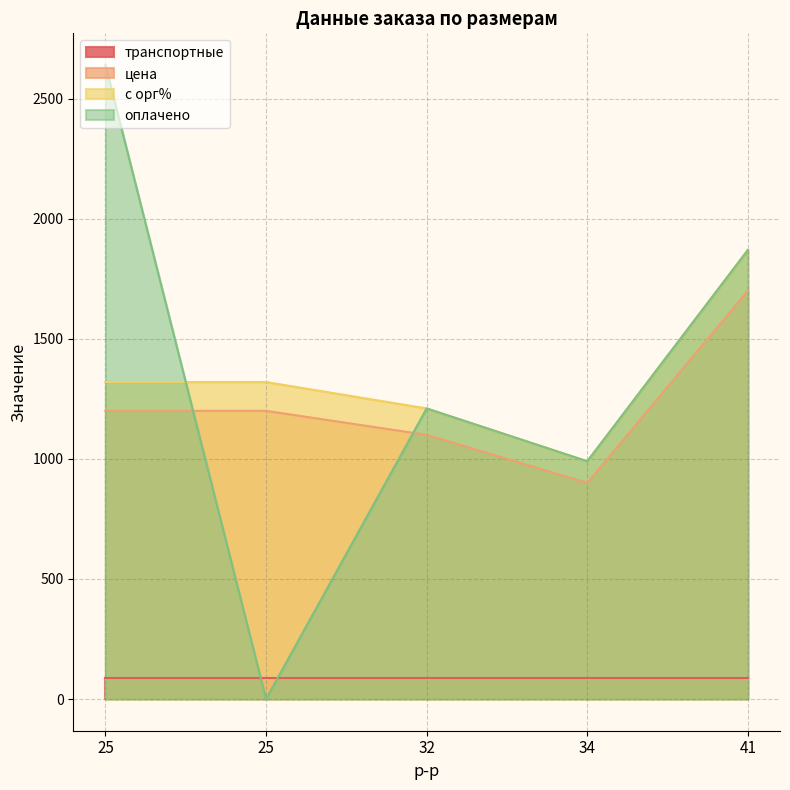

How many values in the оплачено series are below 1210?

2